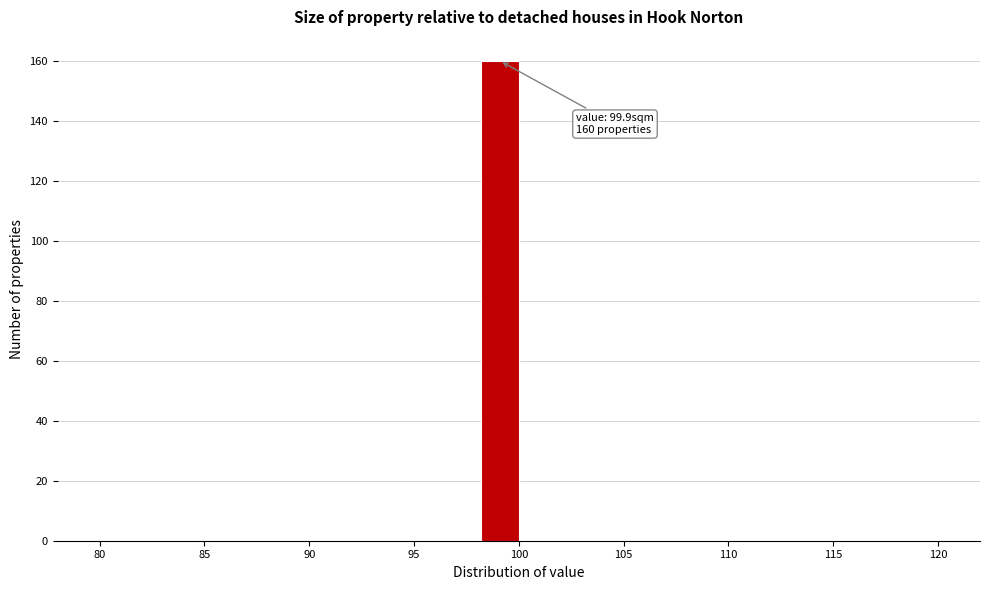

Around what value on the x-axis is the tallest bar? Give the approximate position of its centre, as read against the axis.

99.0